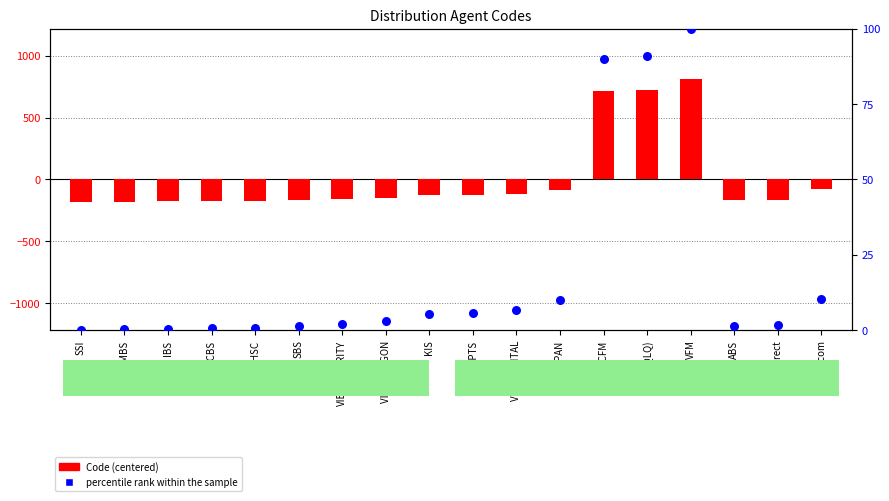

Is the value of percentile rank within the sample at KIS greater than the value of Code (centered) at VIETSECURITY?

Yes